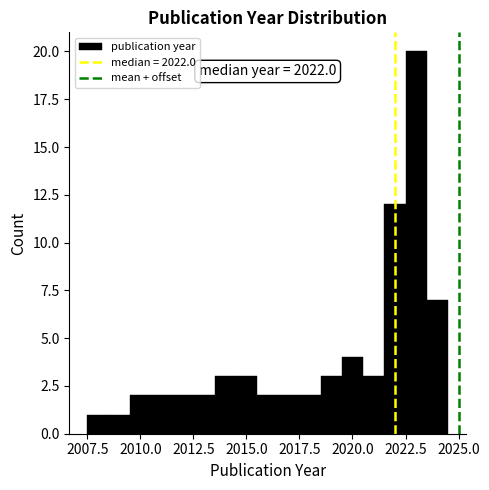

Around what value on the x-axis is the tallest bar? Give the approximate position of its centre, as read against the axis.

2023.0